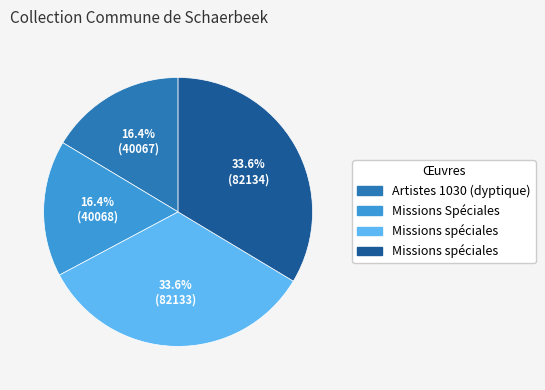

Does any single category account for the majority?

No